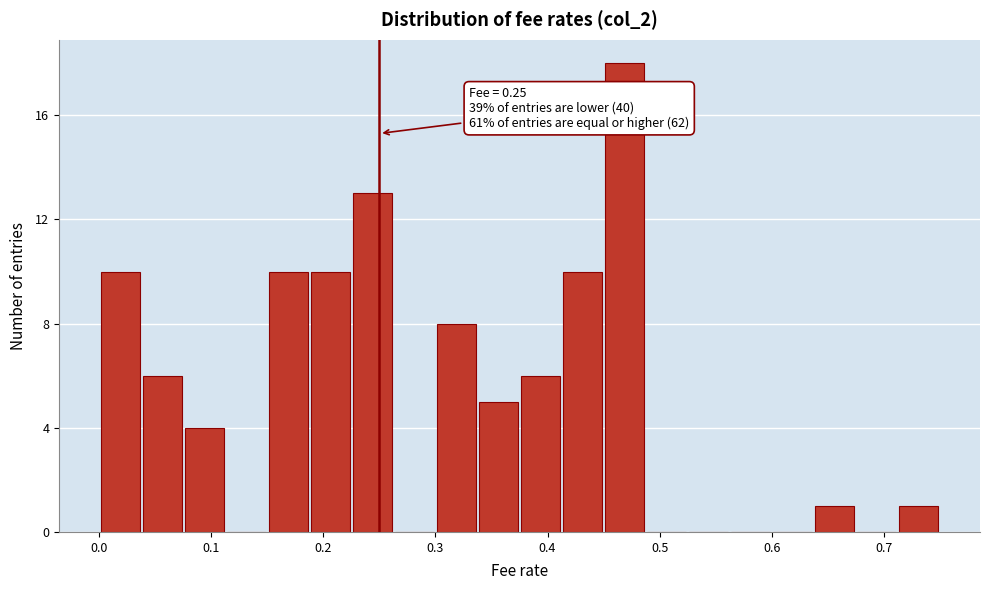

Read against the x-axis, roughly where is the centre of the tallest bar?

0.47